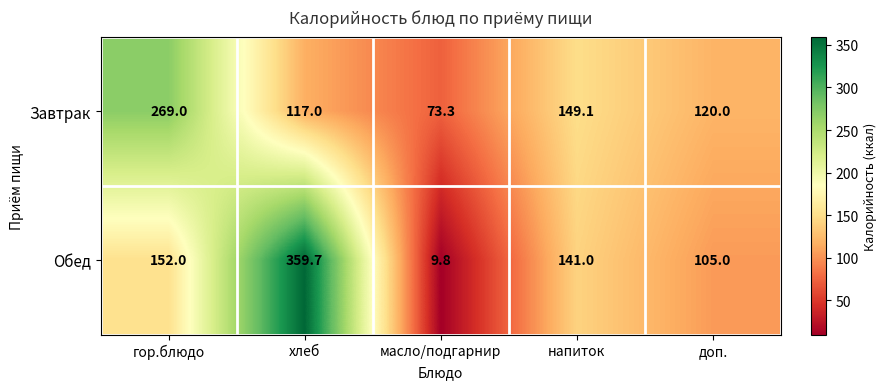

Reading right to left, transcribe all the data shown in this chart.

Завтрак: доп.=120.0	напиток=149.1	масло/подгарнир=73.3	хлеб=117.0	гор.блюдо=269.0
Обед: доп.=105.0	напиток=141.0	масло/подгарнир=9.8	хлеб=359.7	гор.блюдо=152.0